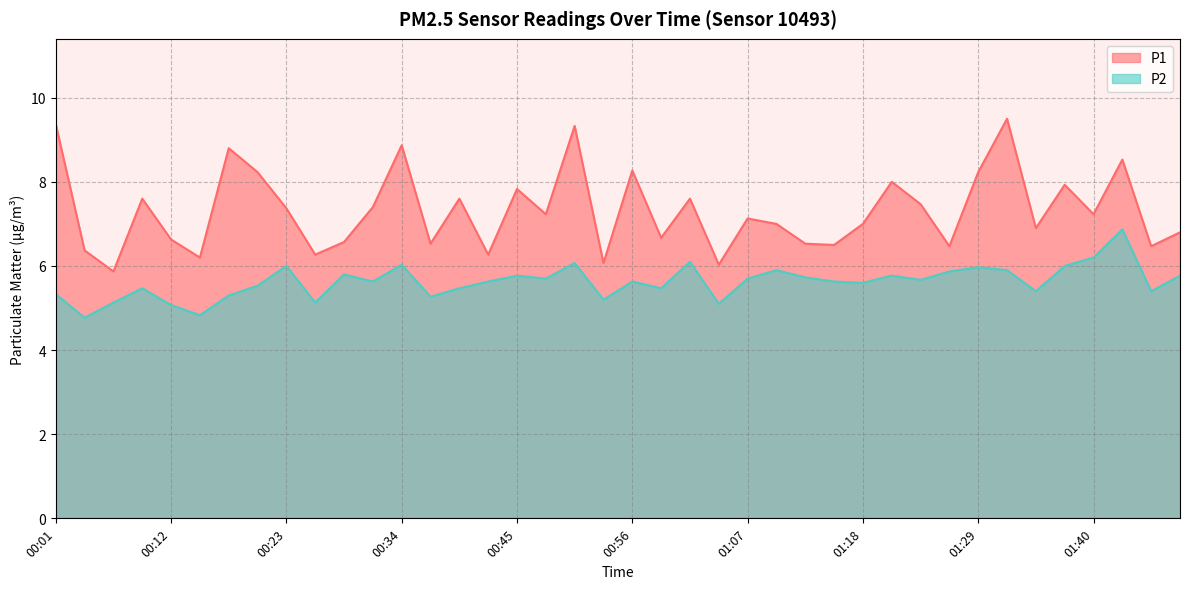

Which category has the highest value across all series?

01:32